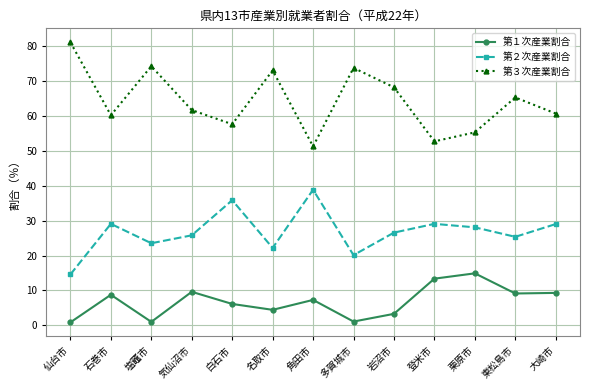

True or false: 第３次産業割合 and 第１次産業割合 intersect in this chart.

False